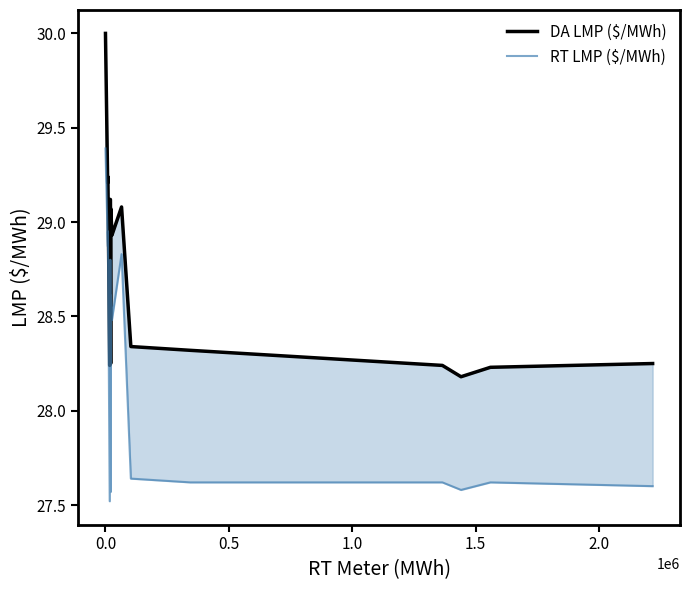

What is the minimum value for RT LMP ($/MWh)?

27.5